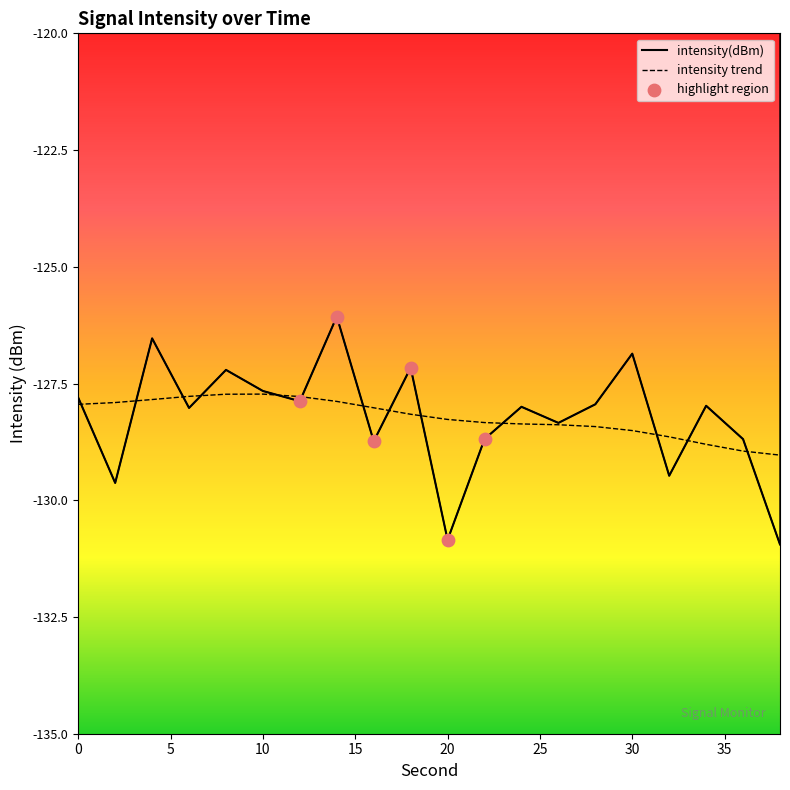

Between 2 and 4, which is larger?

4